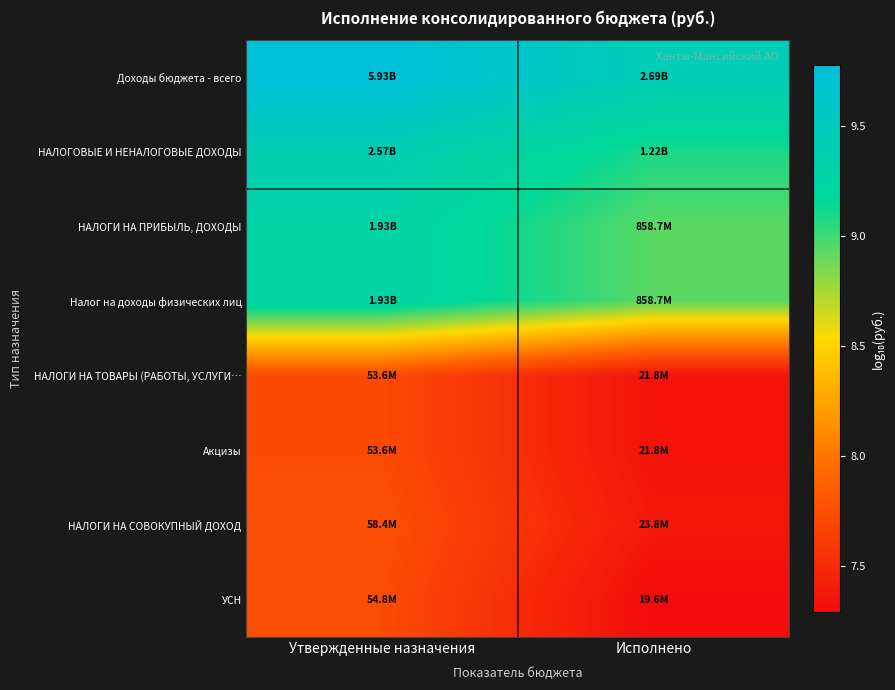

Reading left to right, what are all the values shown in this chart?

Доходы бюджета - всего: Утвержденные назначения=9.8	Исполнено=9.4
НАЛОГОВЫЕ И НЕНАЛОГОВЫЕ ДОХОДЫ: Утвержденные назначения=9.4	Исполнено=9.1
НАЛОГИ НА ПРИБЫЛЬ, ДОХОДЫ: Утвержденные назначения=9.3	Исполнено=8.9
Налог на доходы физических лиц: Утвержденные назначения=9.3	Исполнено=8.9
НАЛОГИ НА ТОВАРЫ (РАБОТЫ, УСЛУГИ…: Утвержденные назначения=7.7	Исполнено=7.3
Акцизы: Утвержденные назначения=7.7	Исполнено=7.3
НАЛОГИ НА СОВОКУПНЫЙ ДОХОД: Утвержденные назначения=7.8	Исполнено=7.4
УСН: Утвержденные назначения=7.7	Исполнено=7.3